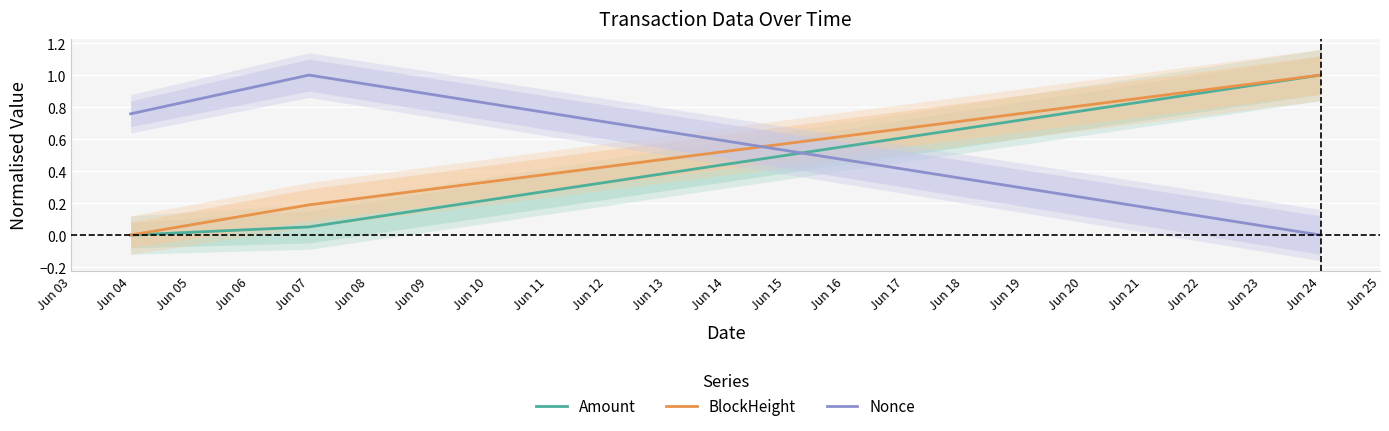

Where is Amount nearest to the value 0?

Jun 04